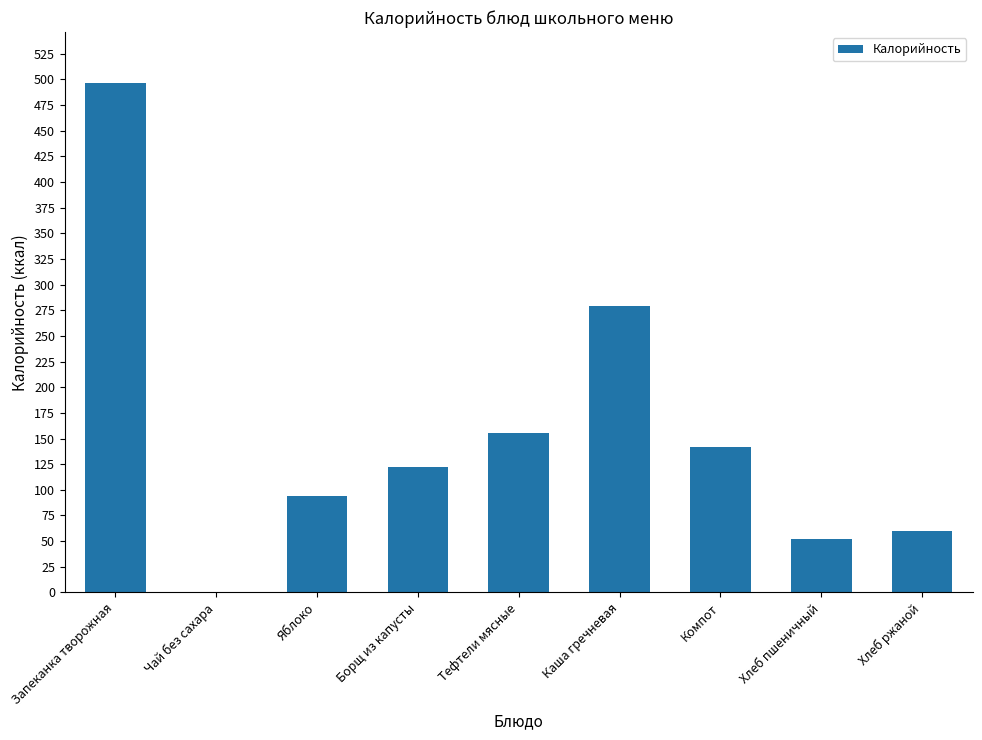

At which category does the chart reach its peak across all series?

Запеканка творожная